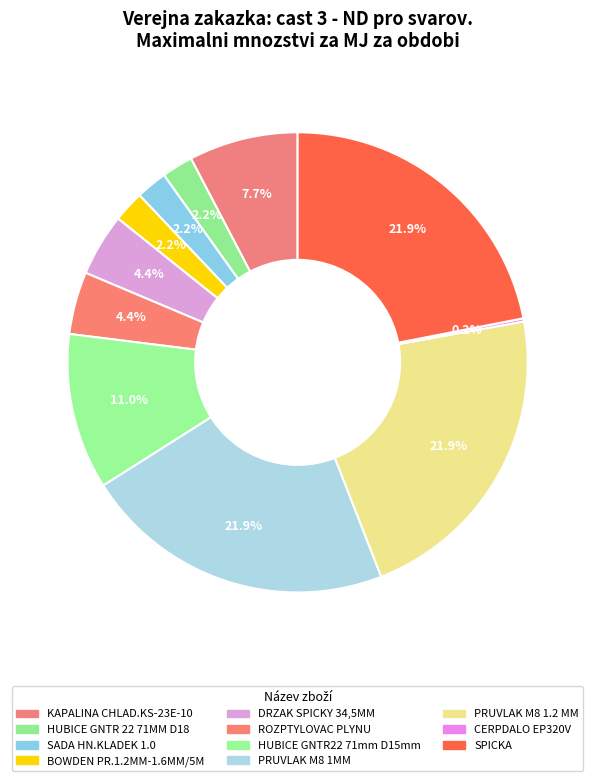

How many segments does this pie chart have?

11